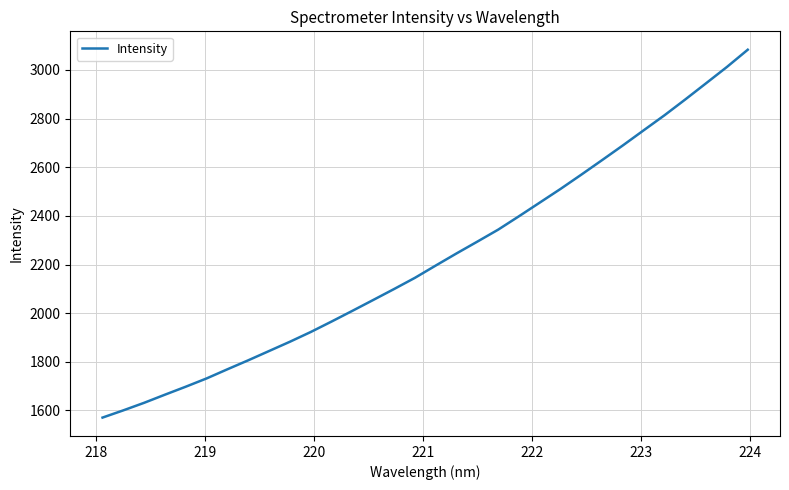

What is the greatest value displayed?

3083.0